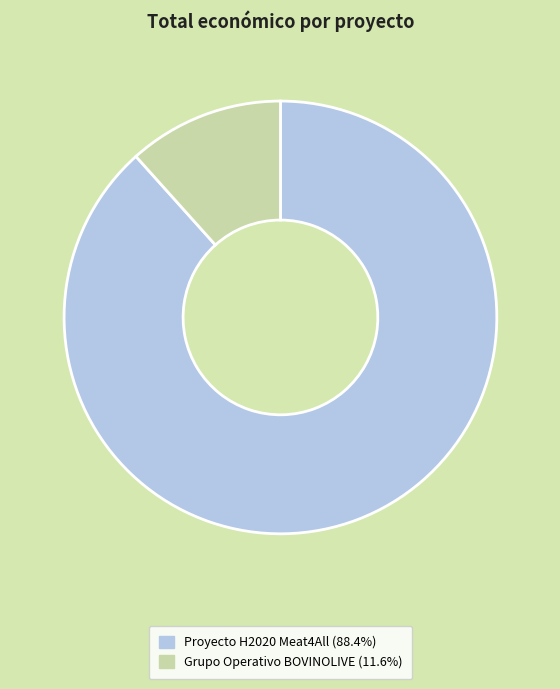

Which category accounts for the majority?

Proyecto H2020 Meat4All